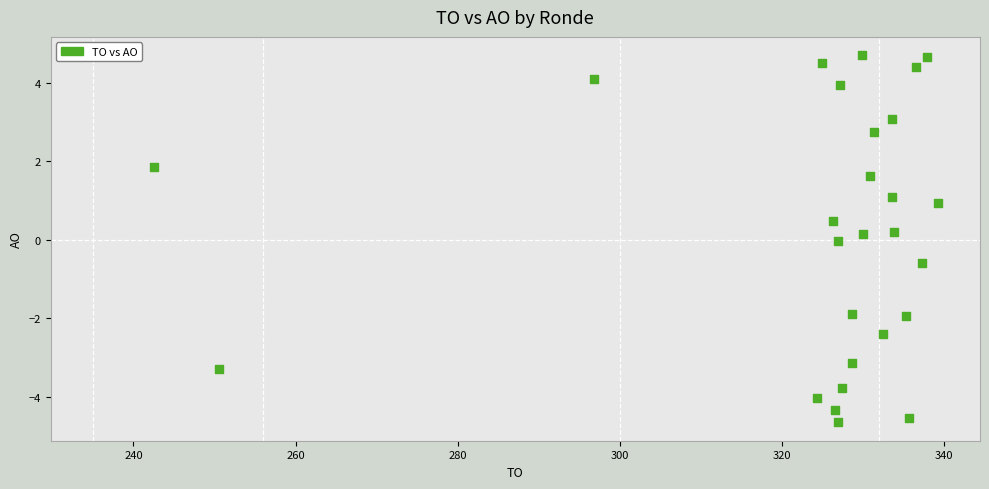

What is the range of Y values (max minus min)?

9.4